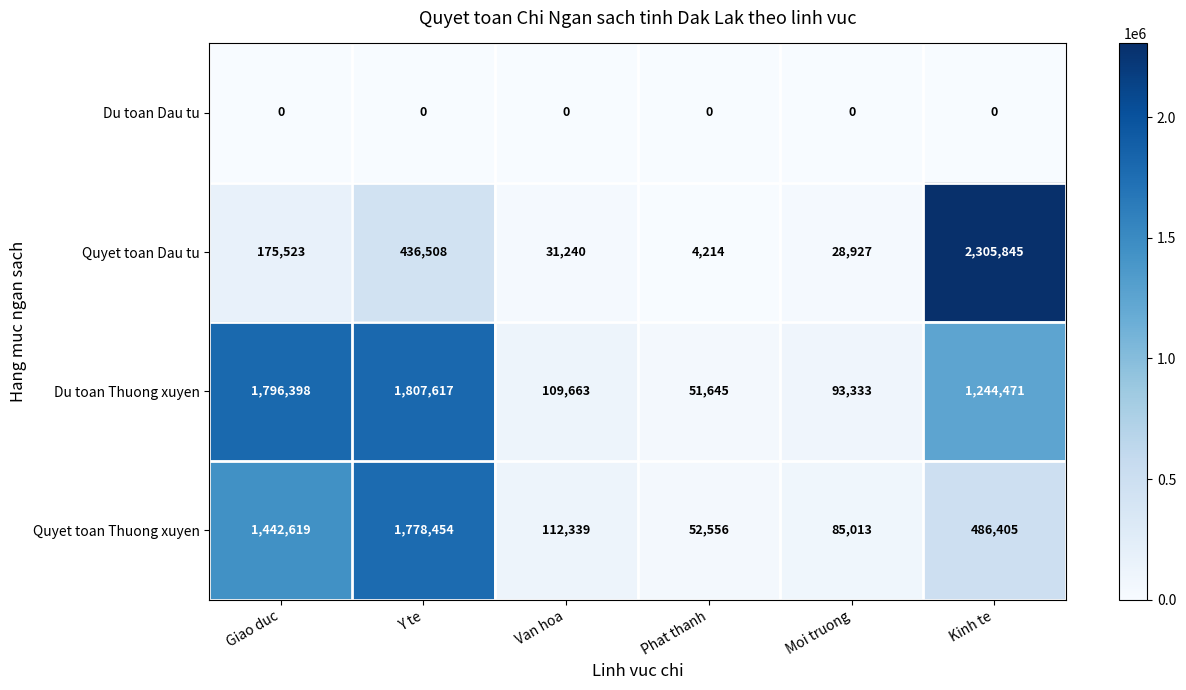

What is the highest value of the Du toan Thuong xuyen series?

1807617